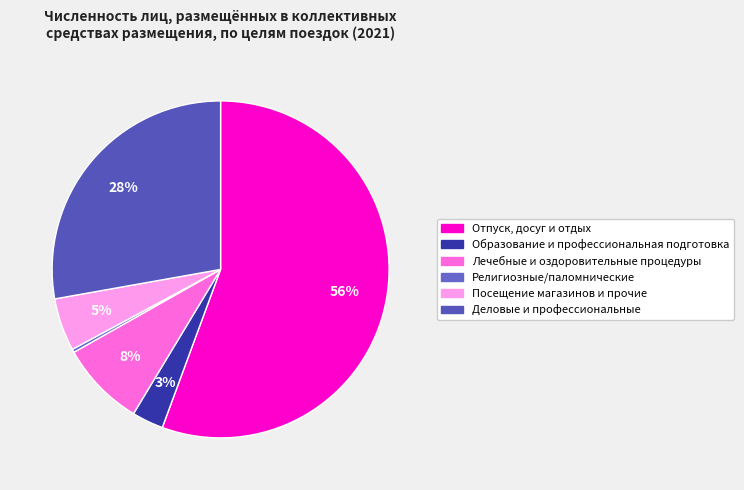

To the nearest percent, what percentage of the pie is Лечебные и оздоровительные процедуры?

8%